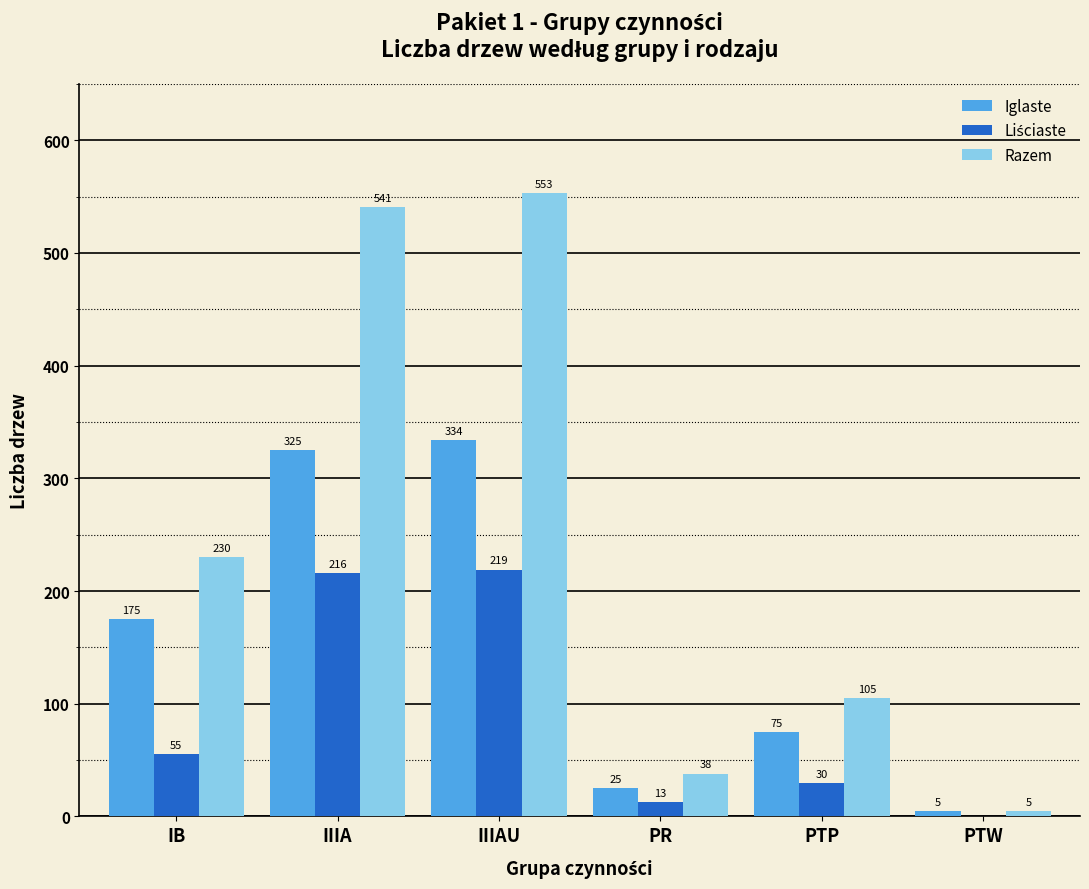

What is the greatest value displayed?

553